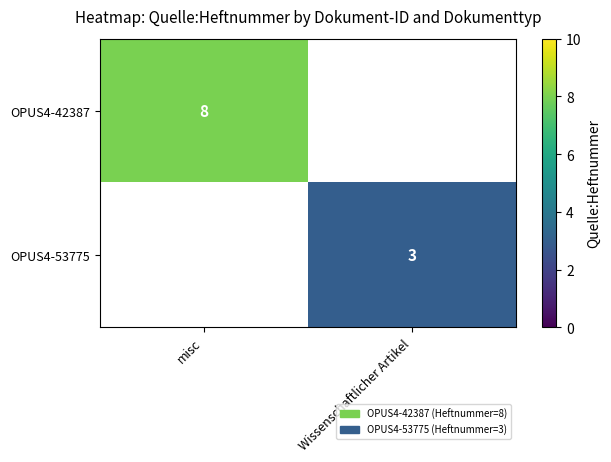

The OPUS4-42387 series shows 2 at misc. True or false?

False